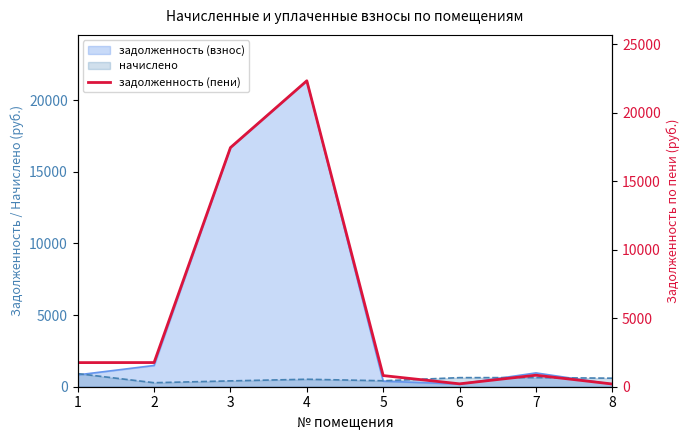

What value does the data have at 2?

1763.4